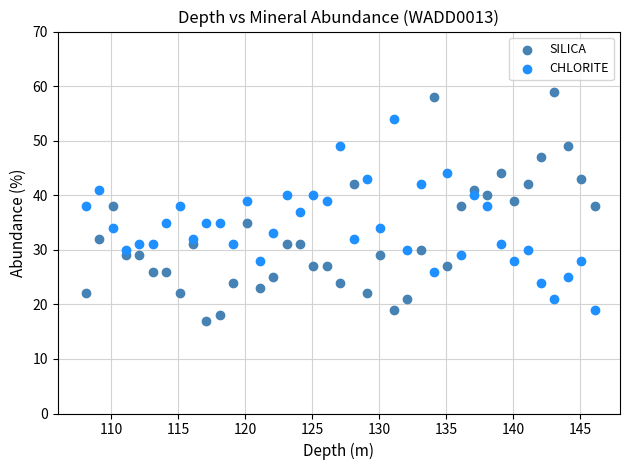

Across all data points, what is the range of Y values (max minus min)?

42